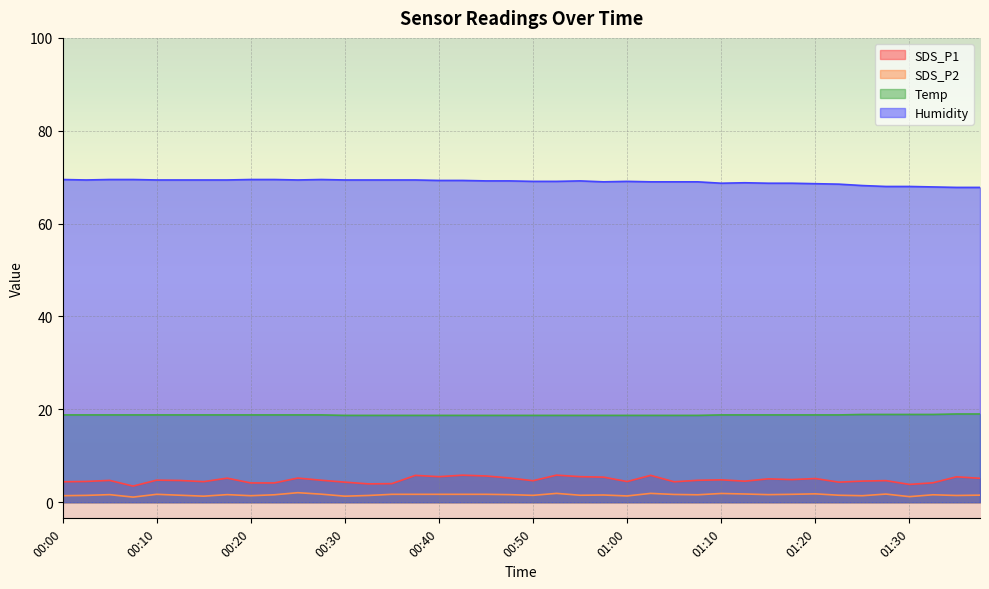

What is the lowest value of the SDS_P2 series?

1.1